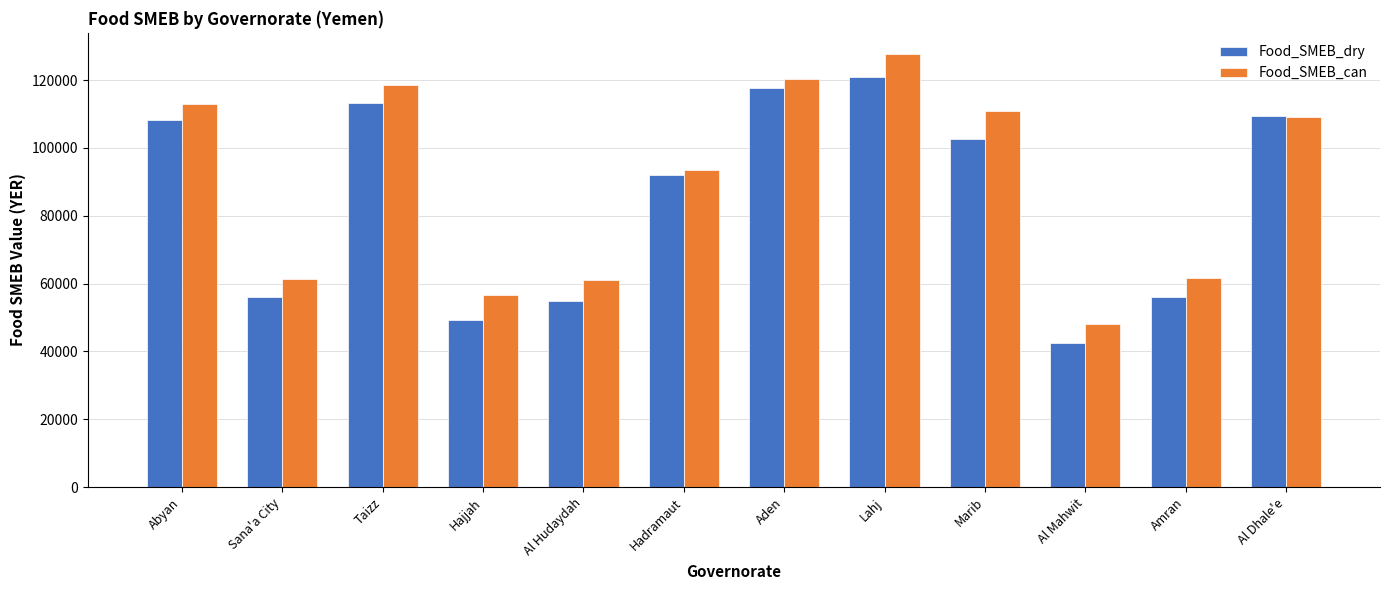

Between Abyan and Al Mahwit, which series saw the biggest shift?

Food_SMEB_dry